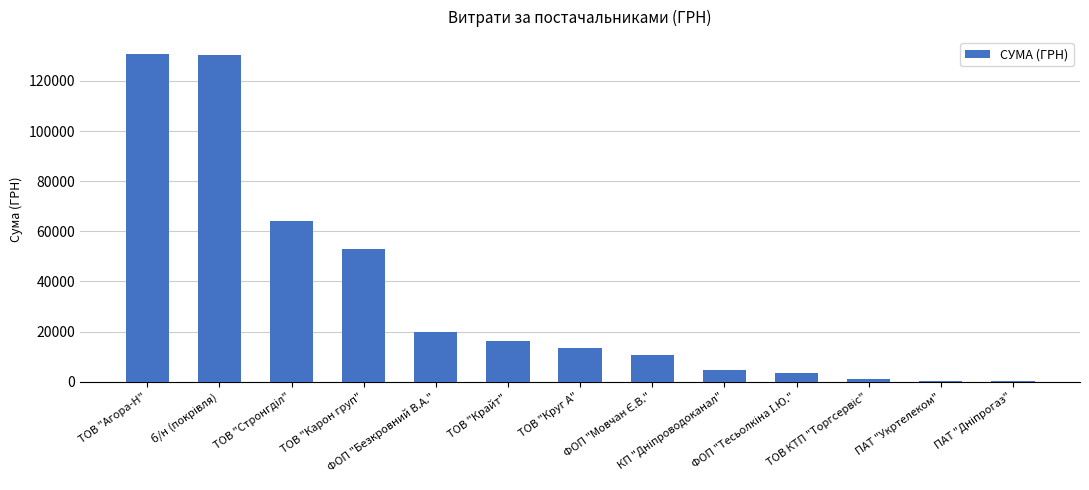

What is the maximum value shown in the chart?

130937.6